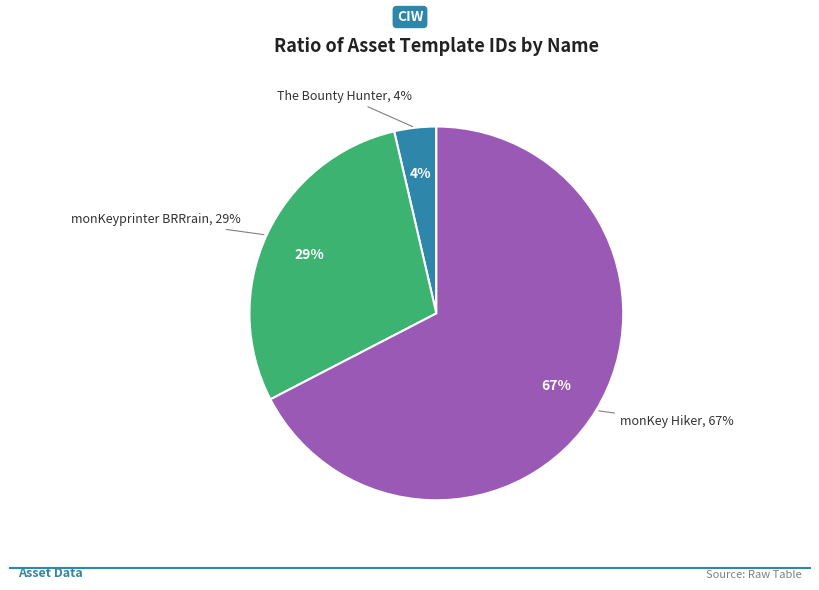

Does The Bounty Hunter
(1099513641464) account for over 50% of the chart?

No